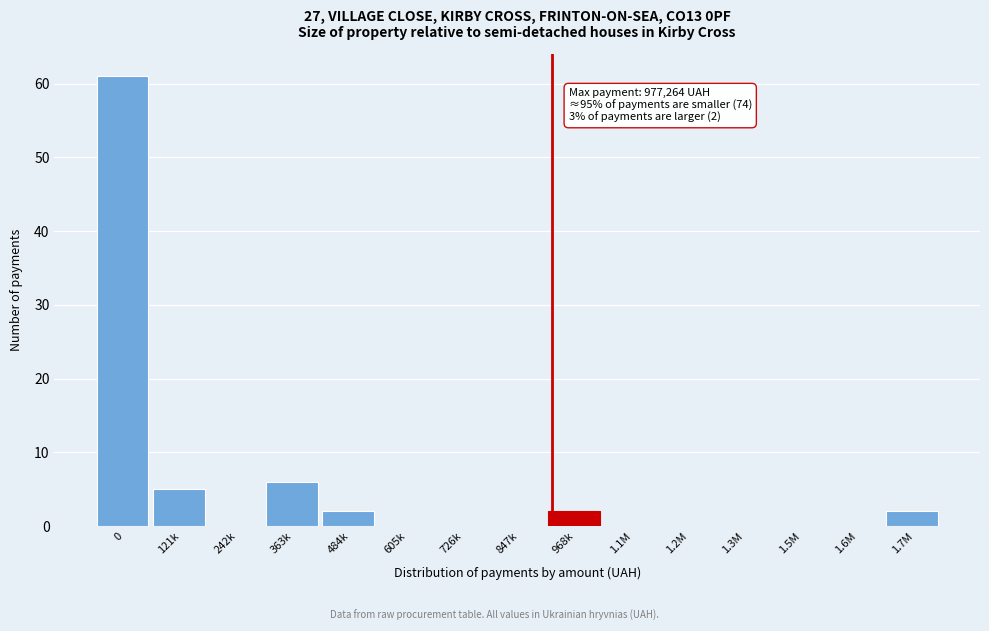

Reading right to left, extract all data points from this chart.

1.7M=2	1.6M=0	1.5M=0	1.3M=0	1.2M=0	1.1M=0	968k=2	847k=0	726k=0	605k=0	484k=2	363k=6	242k=0	121k=5	0=61